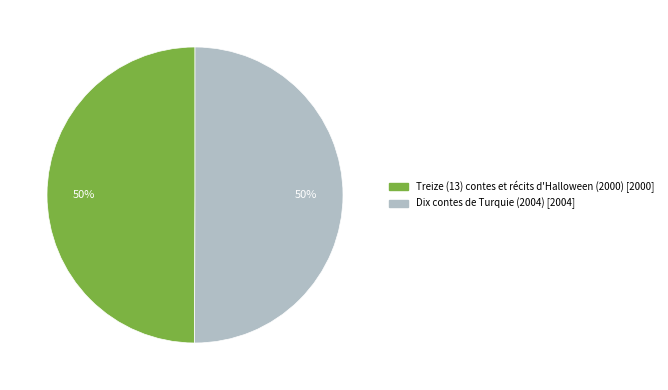

Is the sum of Treize (13) contes et récits d'Halloween (2000) and Dix contes de Turquie (2004) greater than half?

Yes